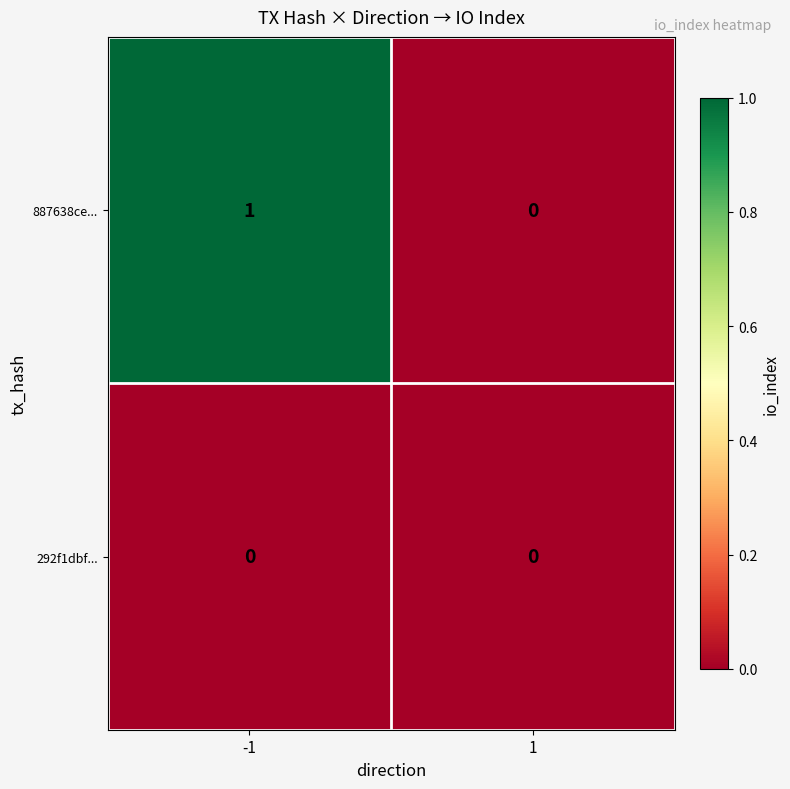

The value of 292f1dbf... at -1 is 0. True or false?

True